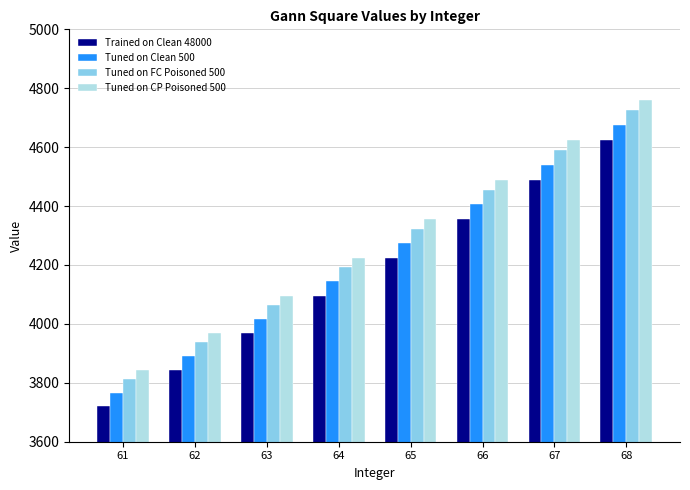

Which series has the largest range (max minus min)?

Tuned on CP Poisoned 500